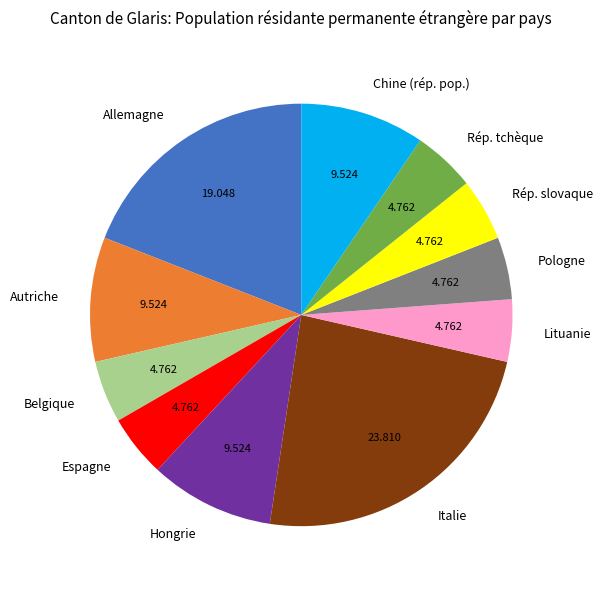

Is there any slice that represents more than half of the pie?

No